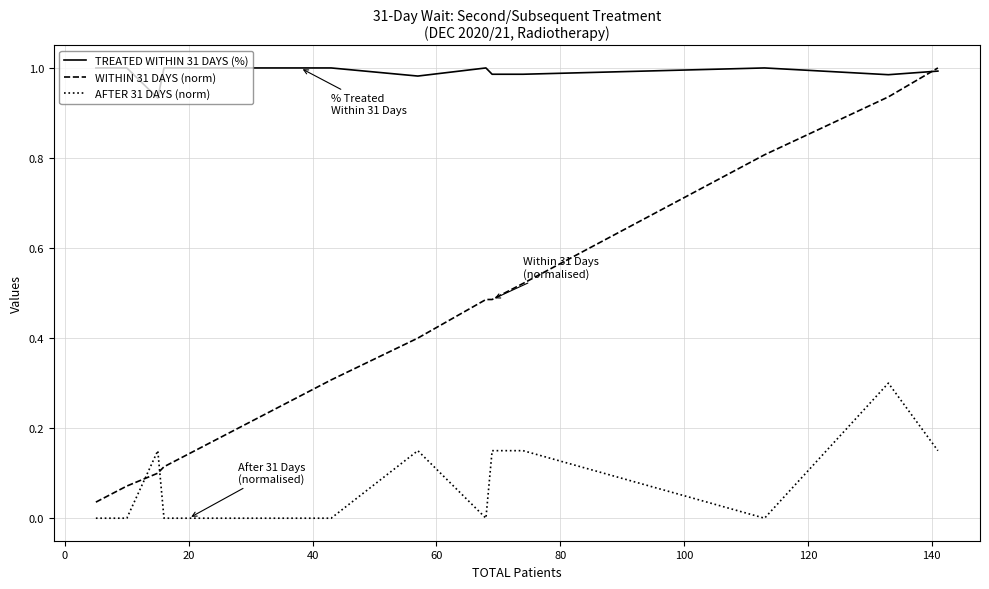

True or false: TREATED WITHIN 31 DAYS (%) and AFTER 31 DAYS (norm) cross at least once.

False